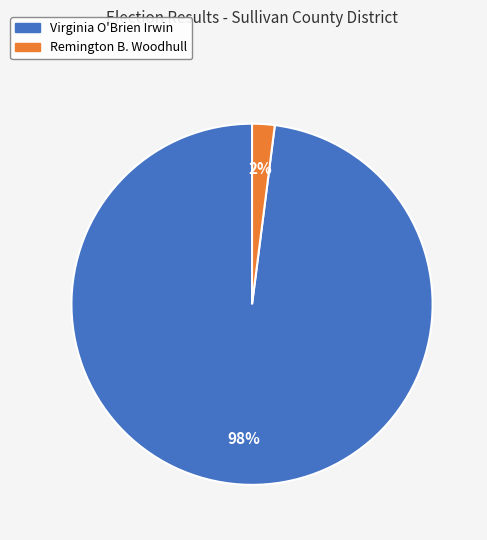

True or false: Remington B. Woodhull accounts for 8% of the total.

False